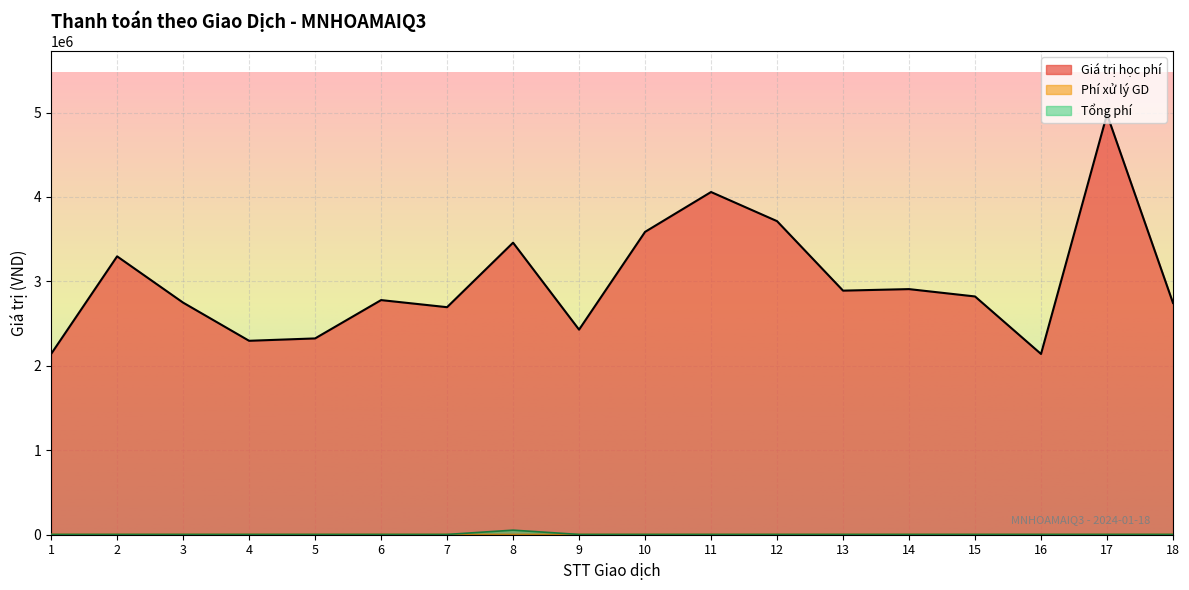

At which category does Giá trị học phí reach its first local peak?

2